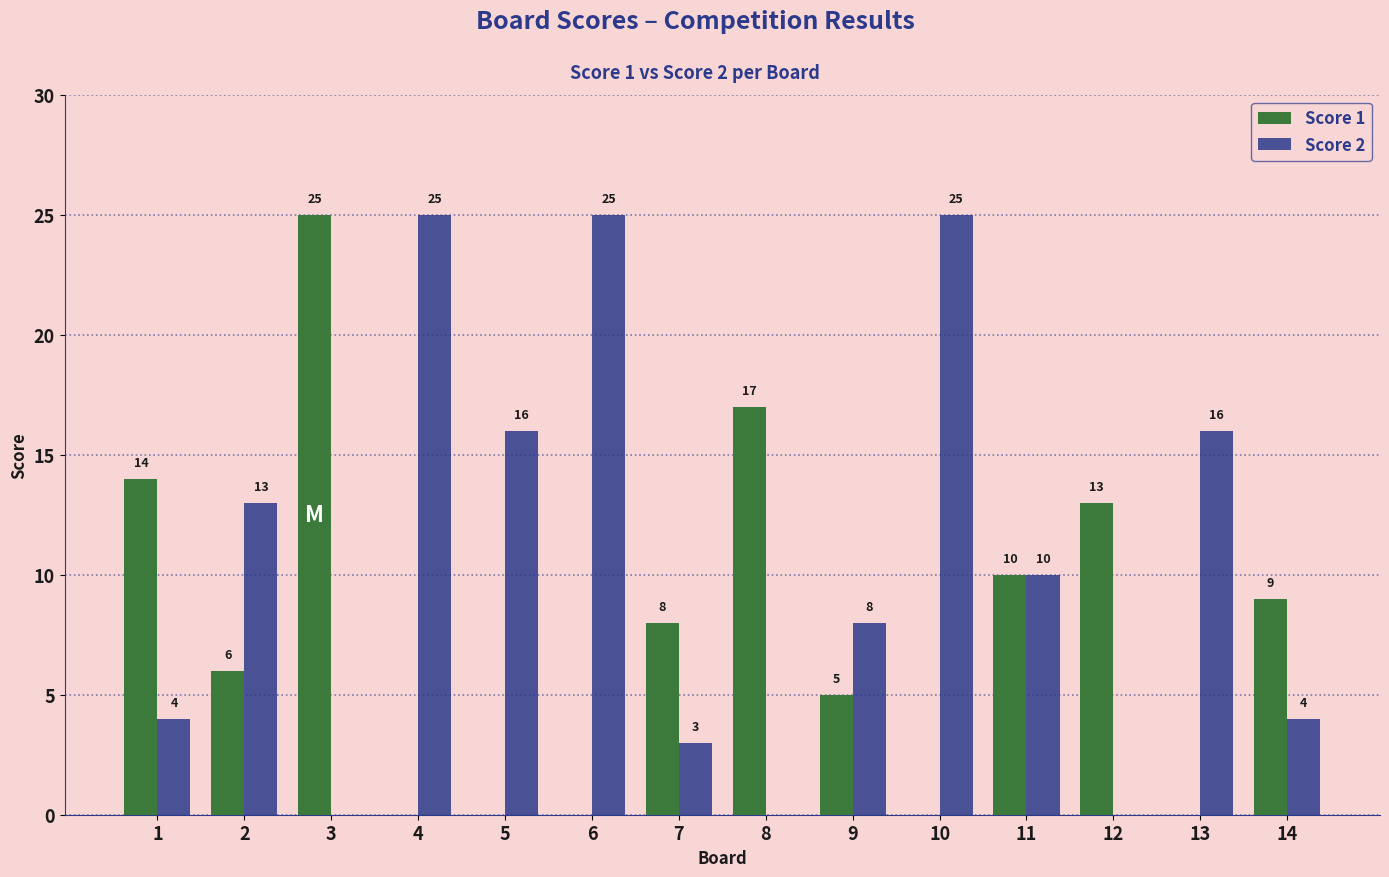

Is the value of Score 1 at 1 greater than the value of Score 2 at 11?

Yes